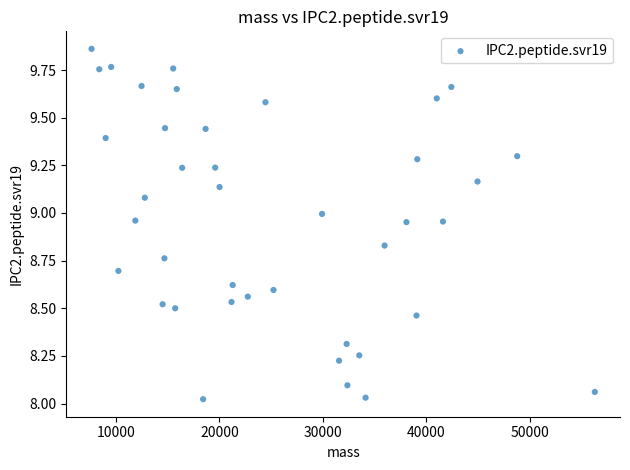

What is the range of Y values (max minus min)?

1.8